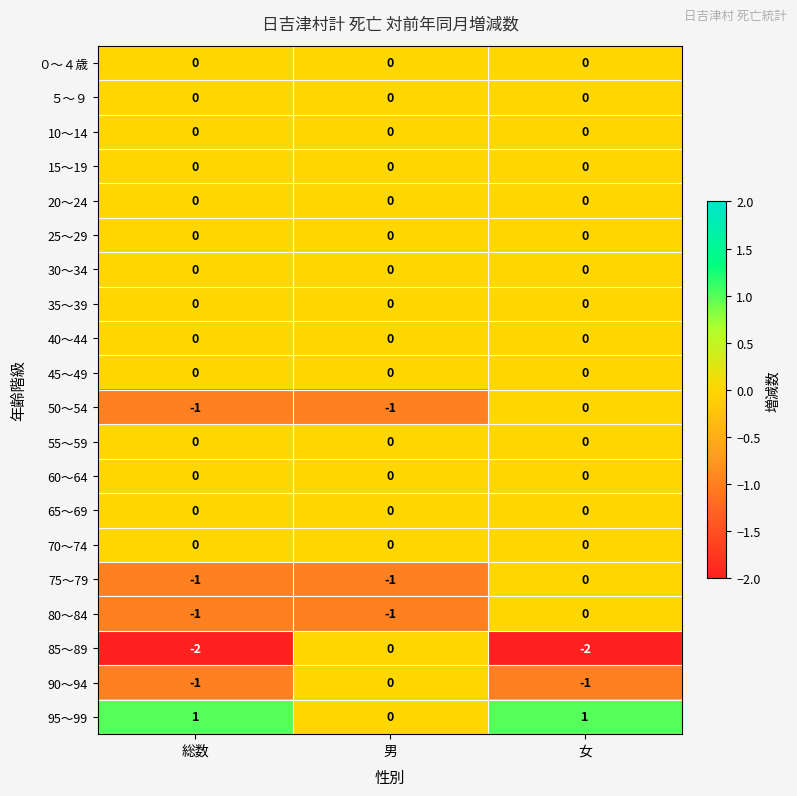

What is the minimum value shown in the chart?

-2